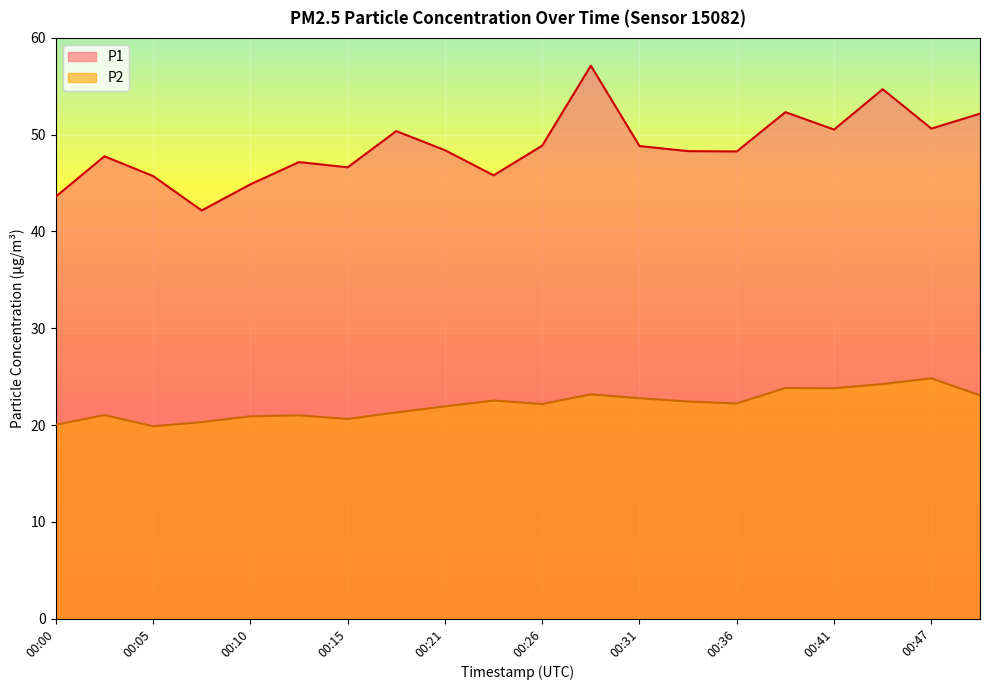

True or false: P2 and P1 intersect in this chart.

False